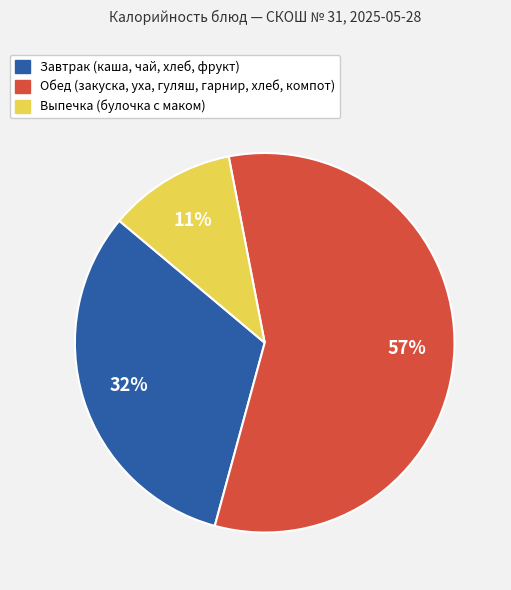

Does any single category account for the majority?

Yes